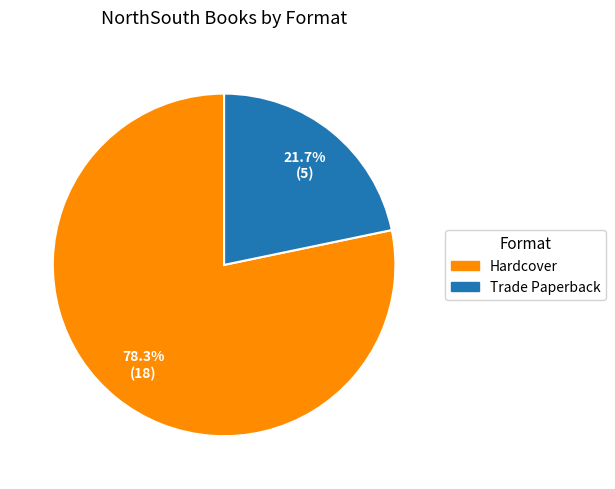

Does any single category account for the majority?

Yes